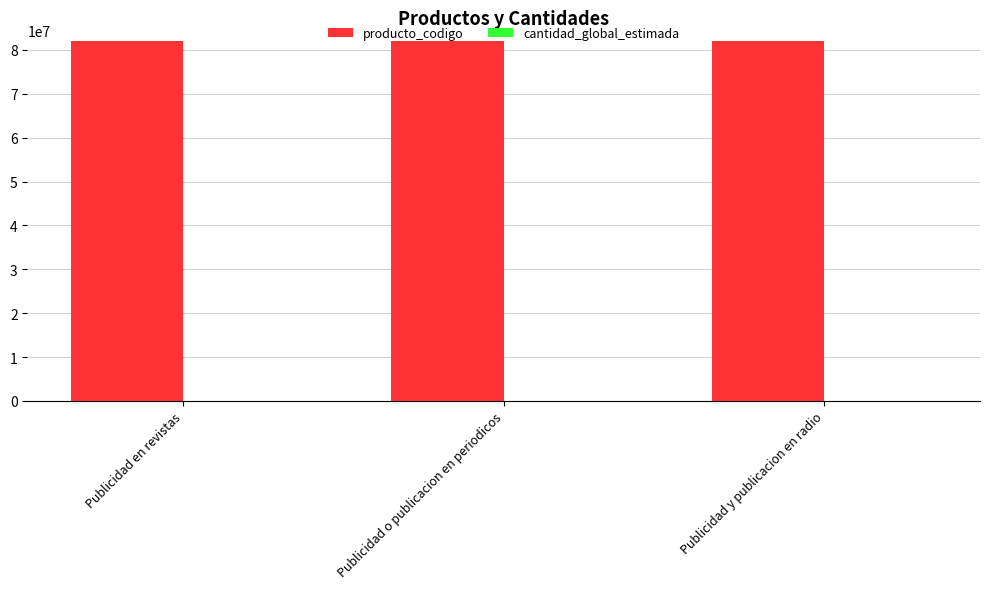

What is the highest value of the producto_codigo series?

82101601